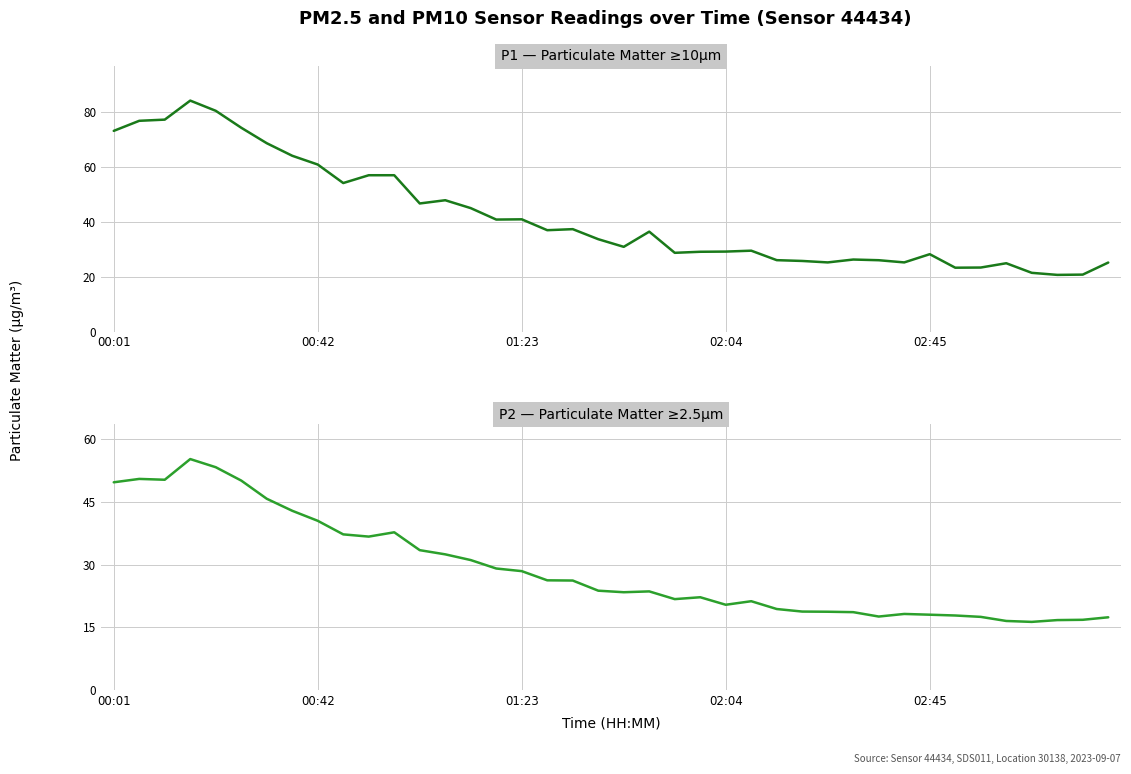

How many data points in P2 (PM2.5) are less than 23?

18